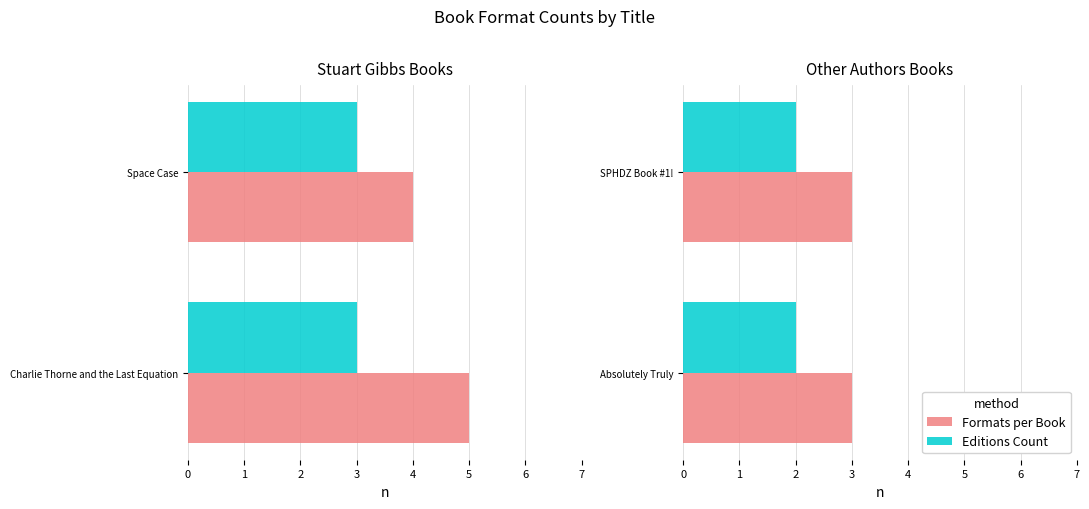

Is it true that Editions Count equals 2 at Absolutely Truly?

True